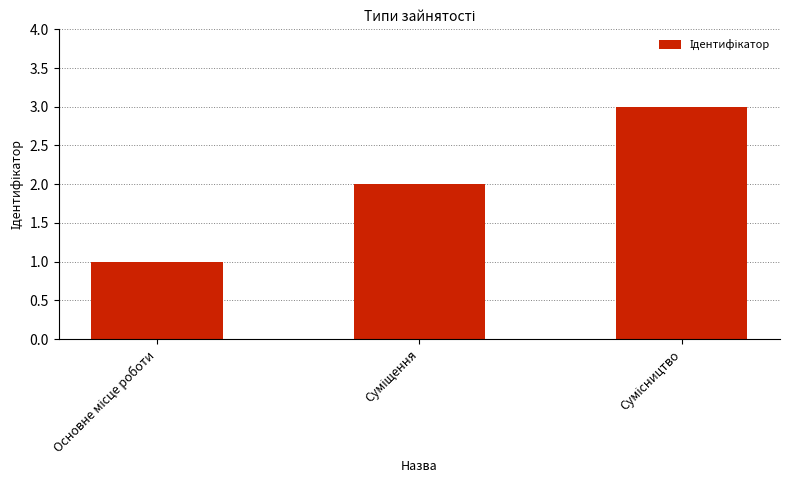

What is the sum of all values?

6